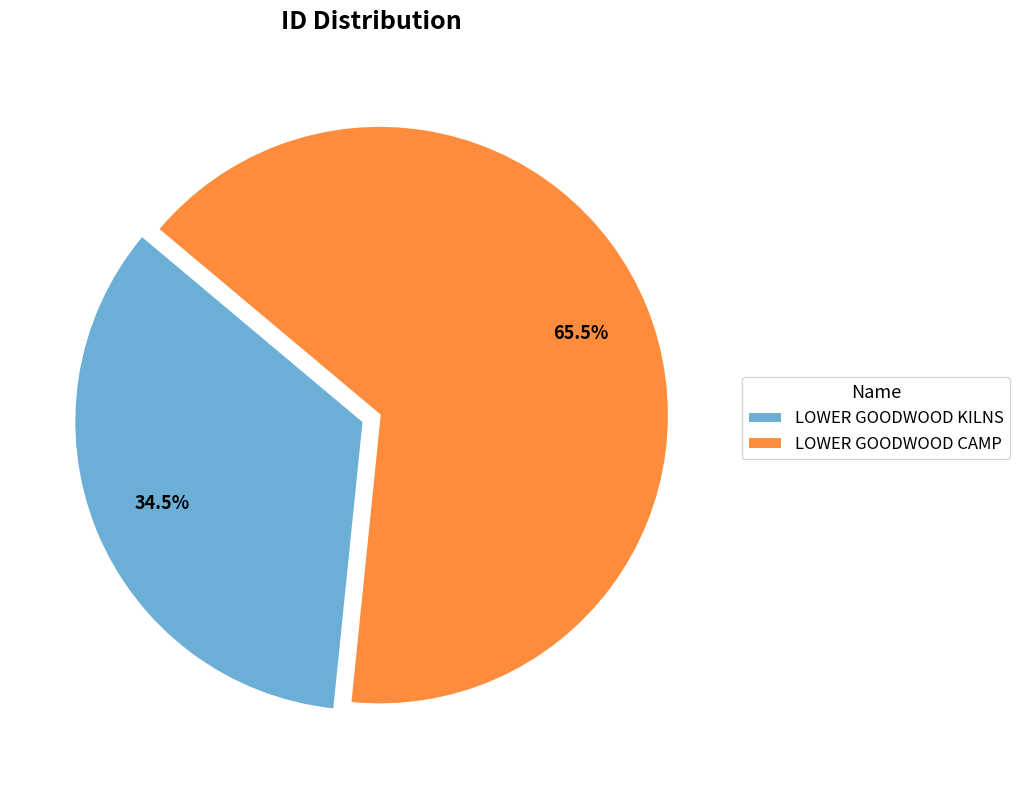

Combined, what portion of the pie is LOWER GOODWOOD CAMP and LOWER GOODWOOD KILNS?

100.0%